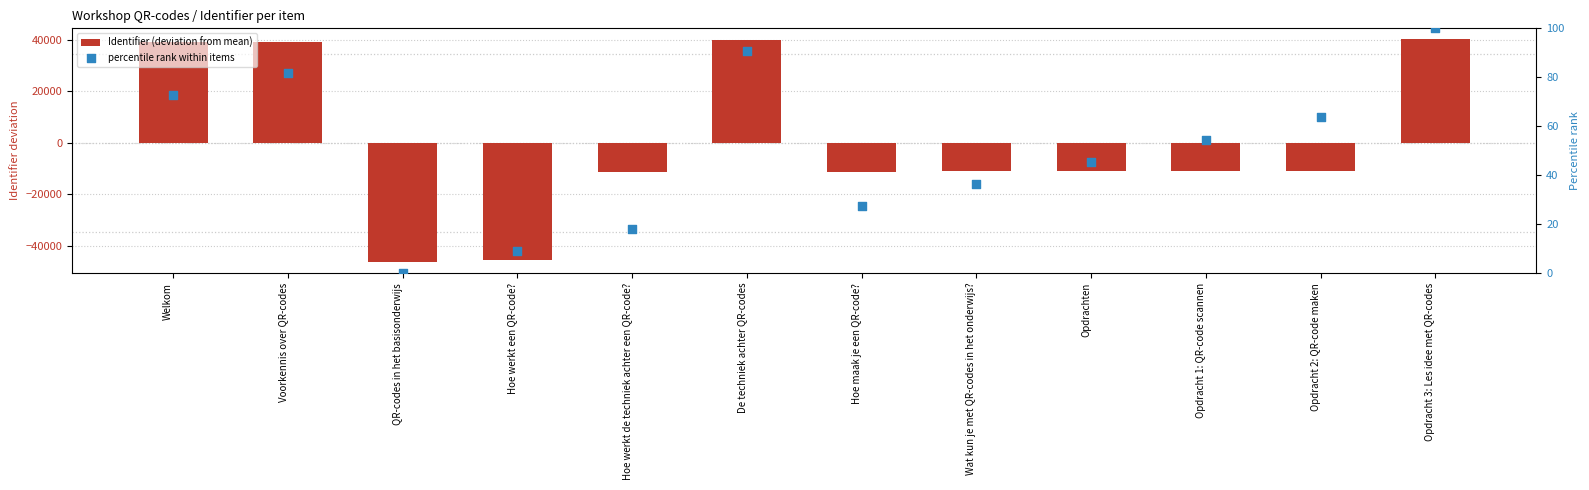

Which series contains the lowest Y value?

Identifier (deviation from mean)